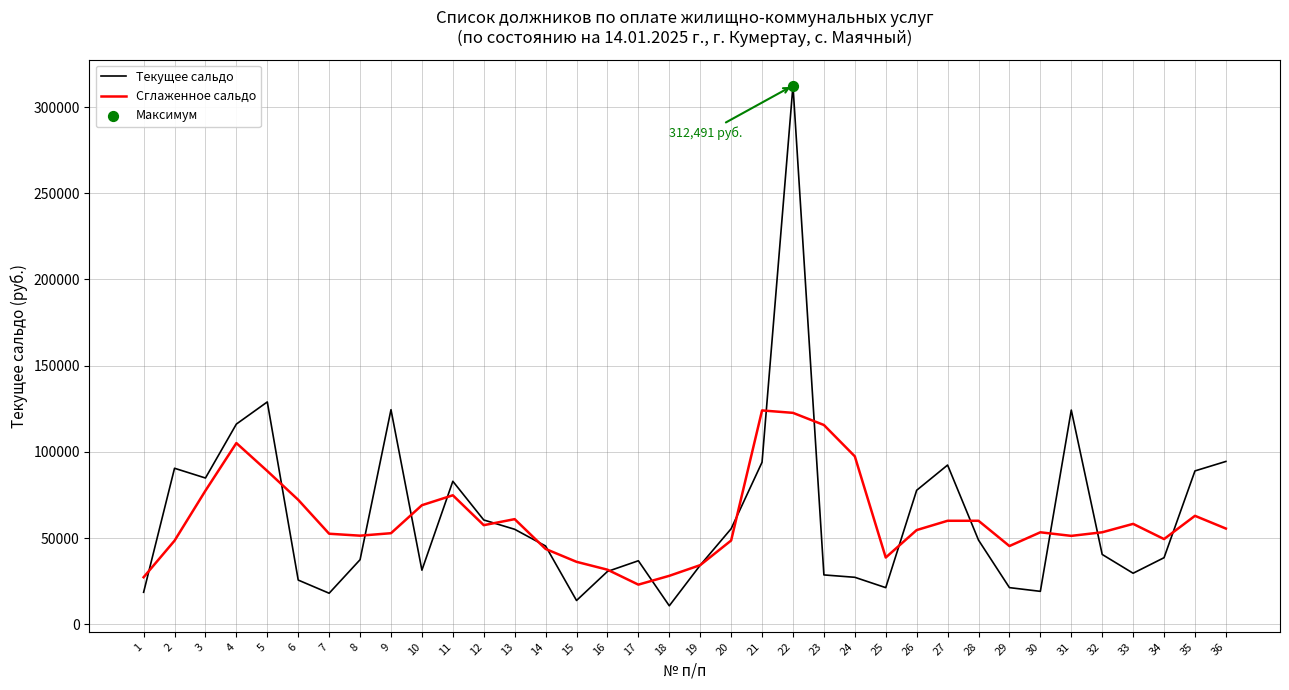

What is the difference between the highest and lowest values at 22?

189890.7